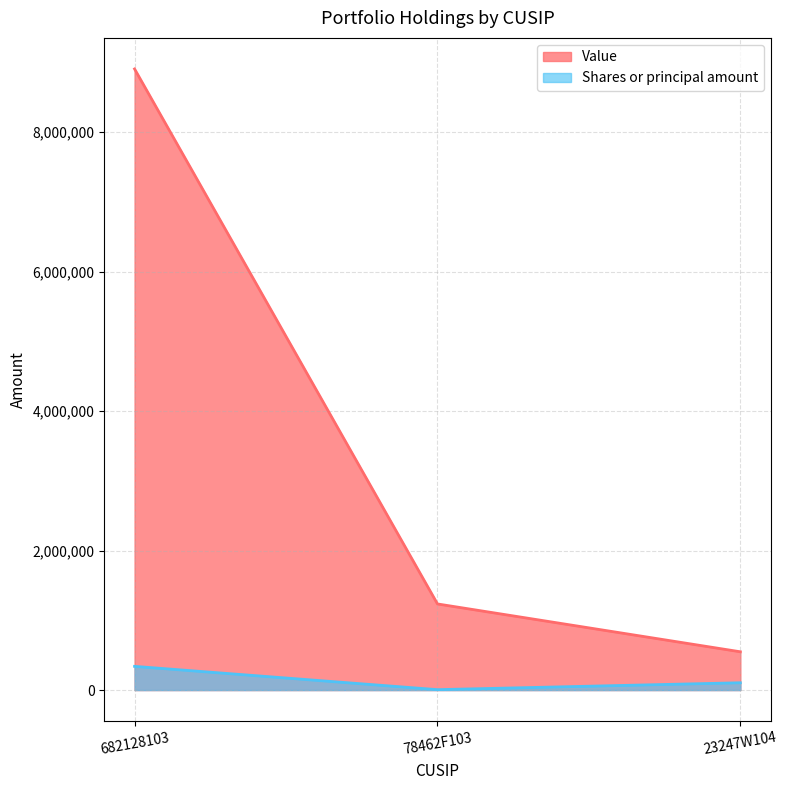

What is the difference between the Value values at 23247W104 and 78462F103?

686000